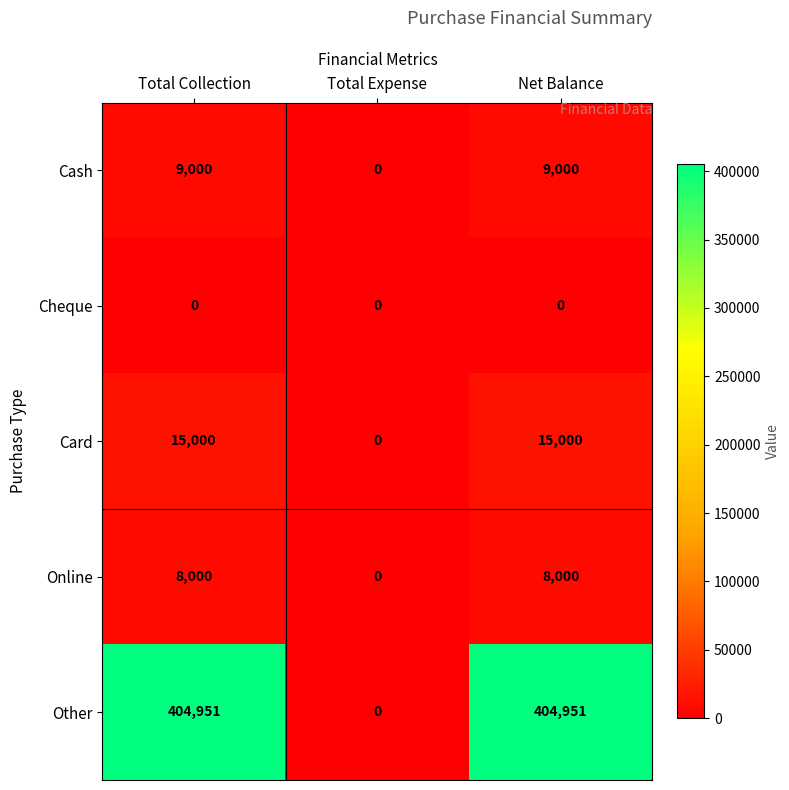

True or false: Other has a value of 0 at Total Expense.

True